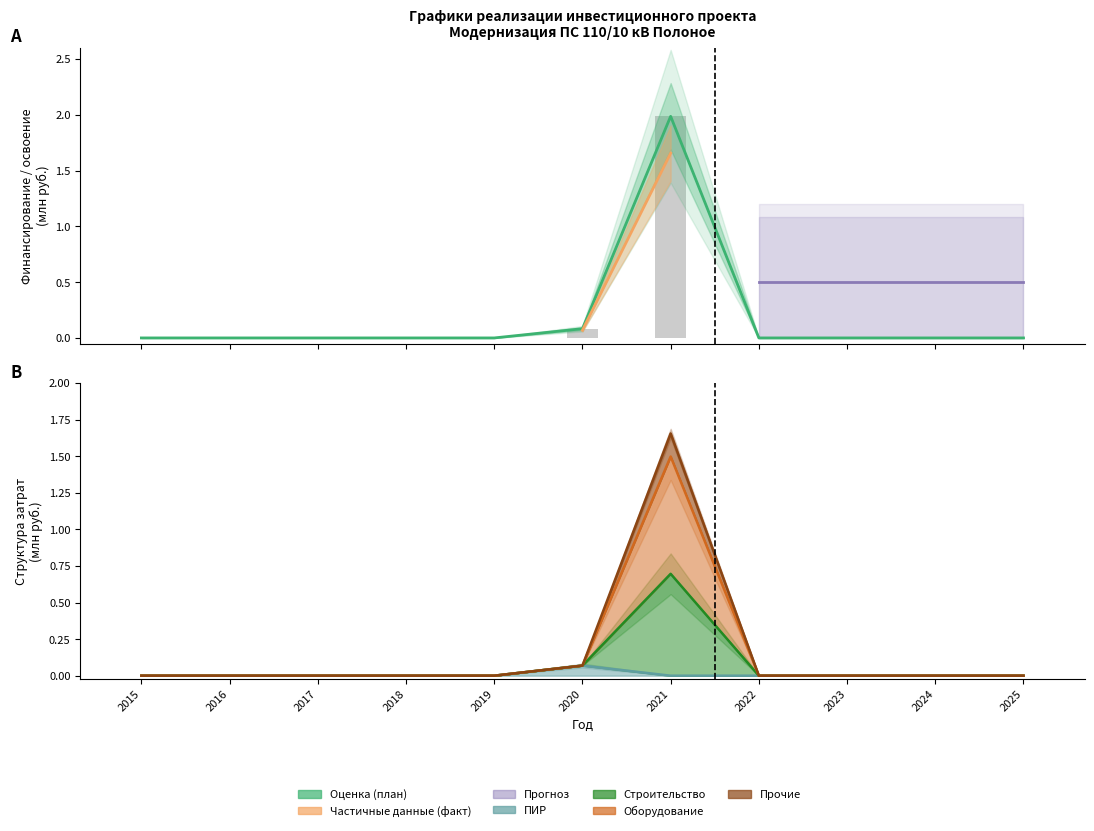

Is the value of ПИР at 2023 greater than the value of Освоение (план) at 2025?

No